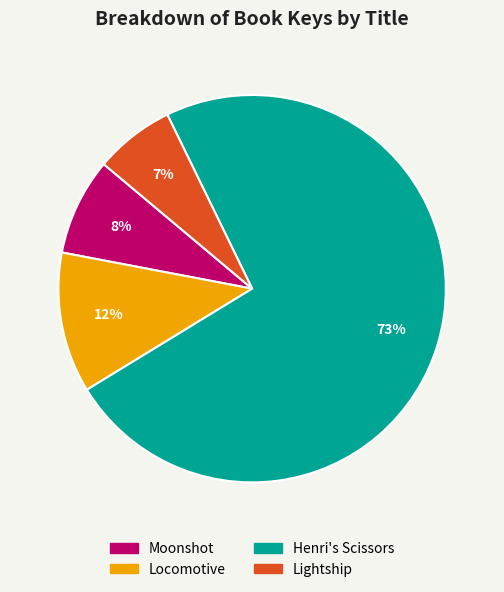

Is the sum of Henri's Scissors and Moonshot greater than half?

Yes